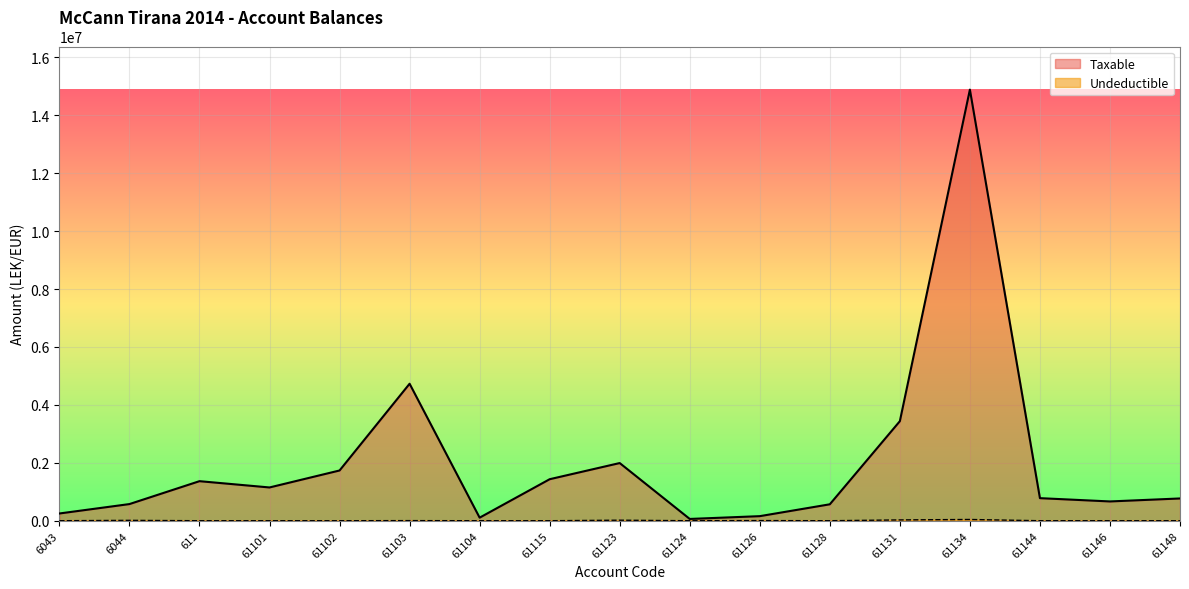

What is the sum of all Taxable values?

34666370.4